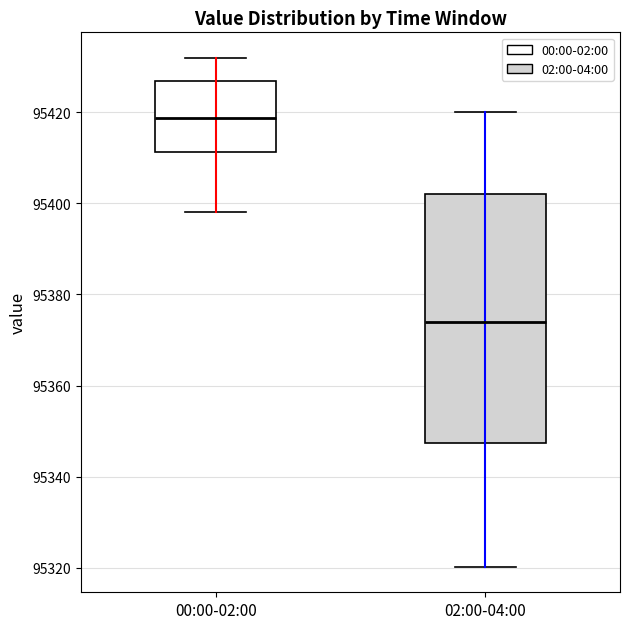

Which box's median line is the lowest?

02:00-04:00